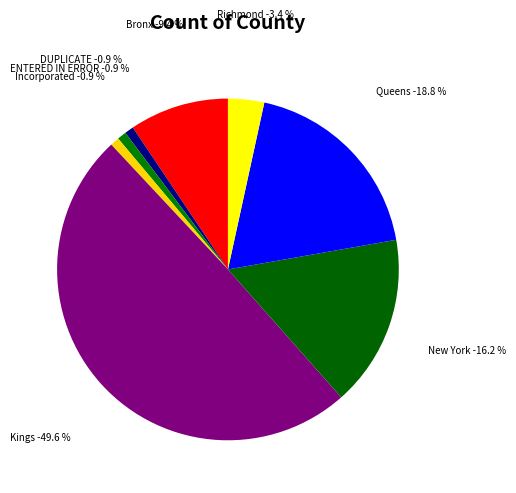

The New York slice represents 23% of the pie. True or false?

False